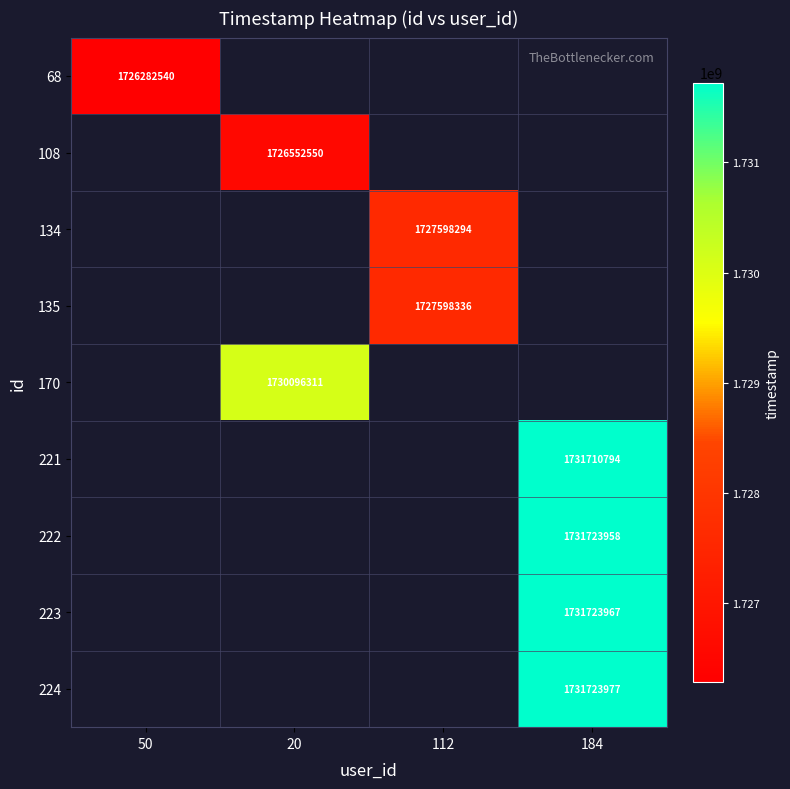

What is the total value across all series at 184?

6926882696